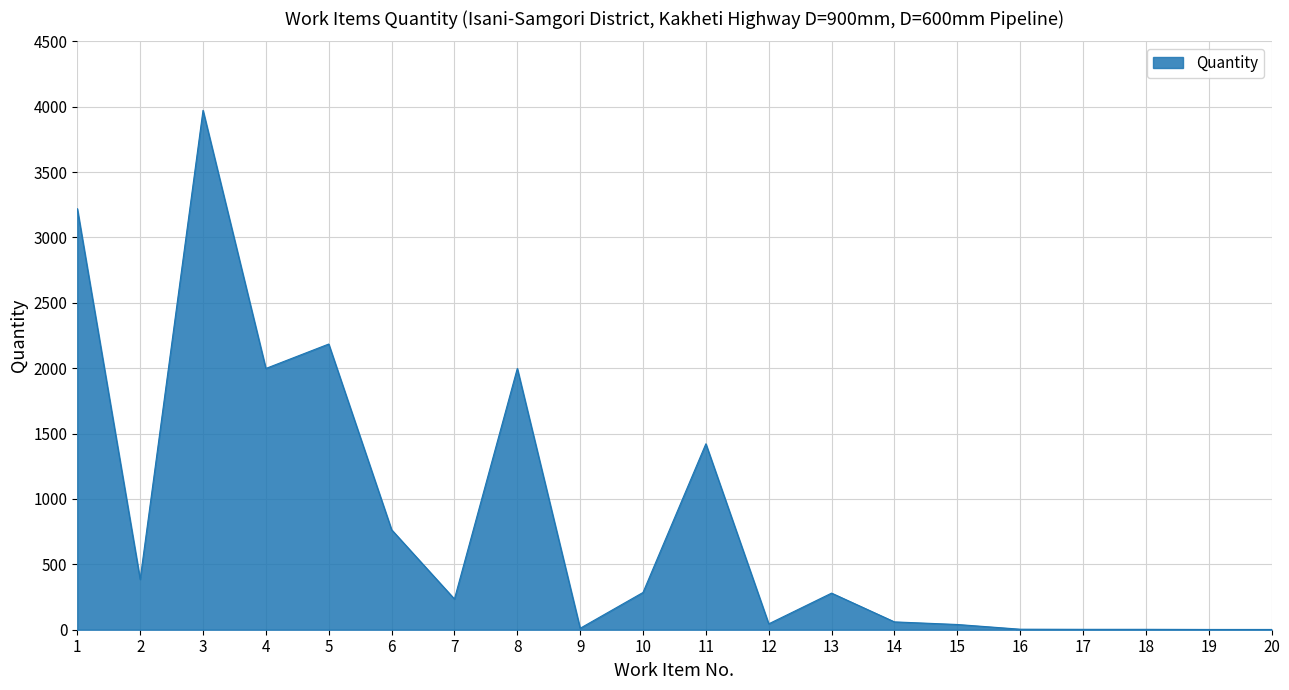

Between 19 and 13, which is larger?

13